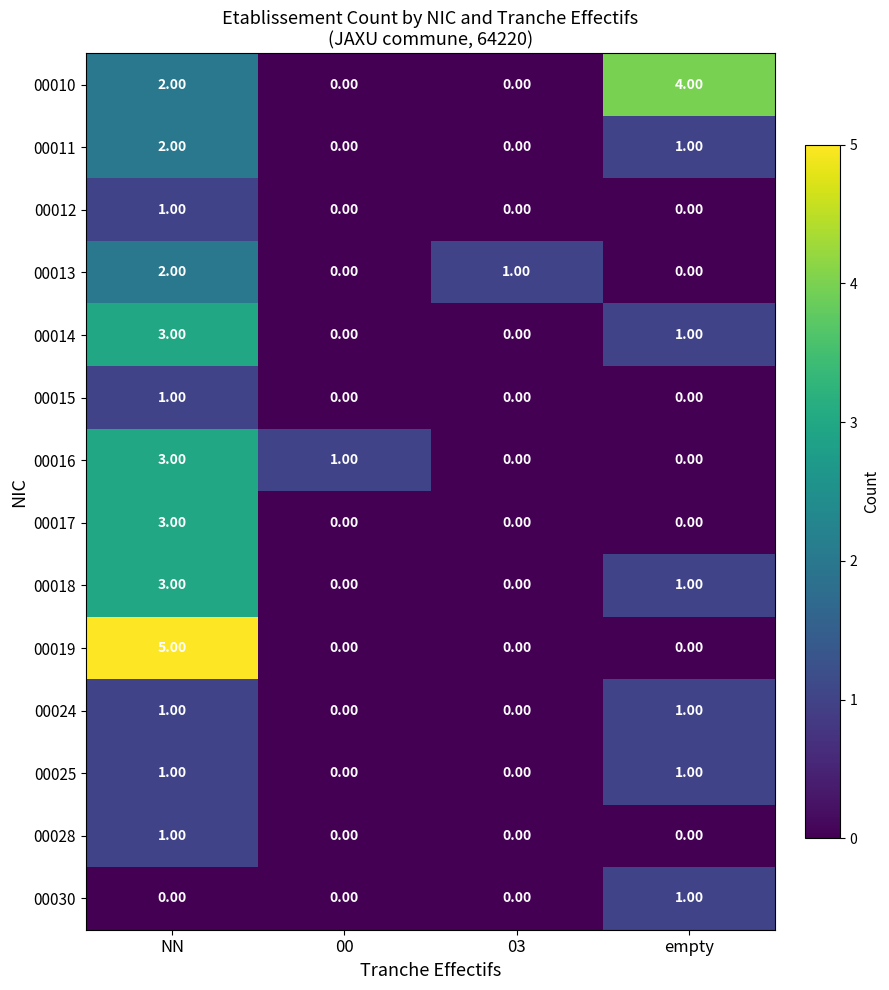

Which series has the largest range (max minus min)?

00019